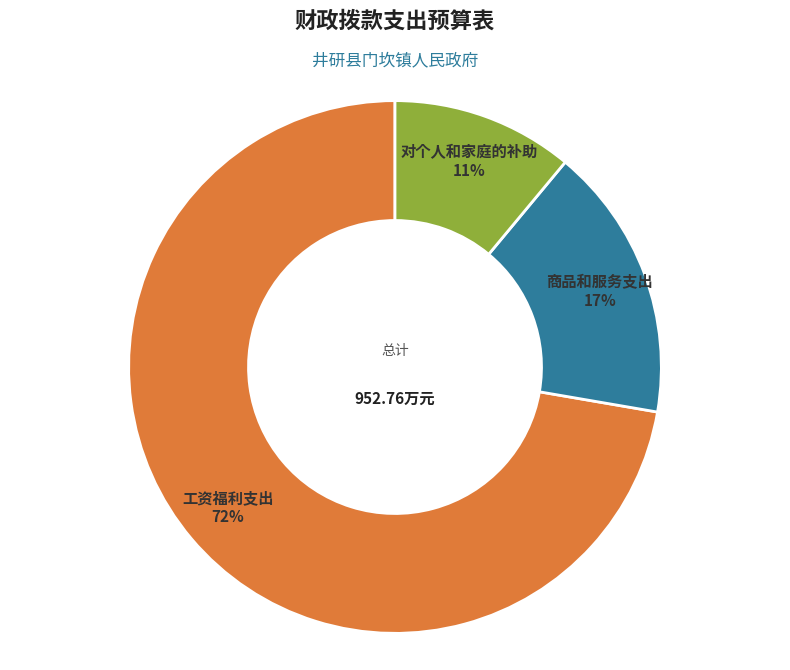

What is the smallest slice in the pie chart?

对个人和家庭的补助